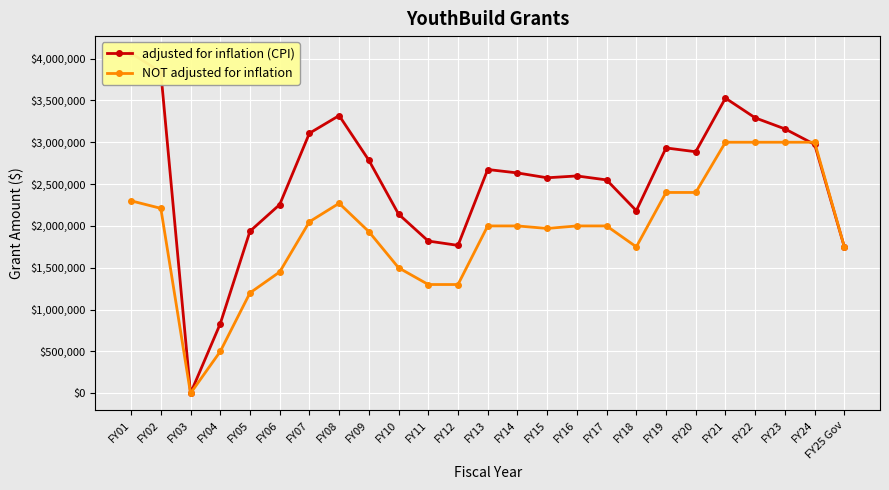

The value of NOT adjusted for inflation at FY24 is 3000000. True or false?

True